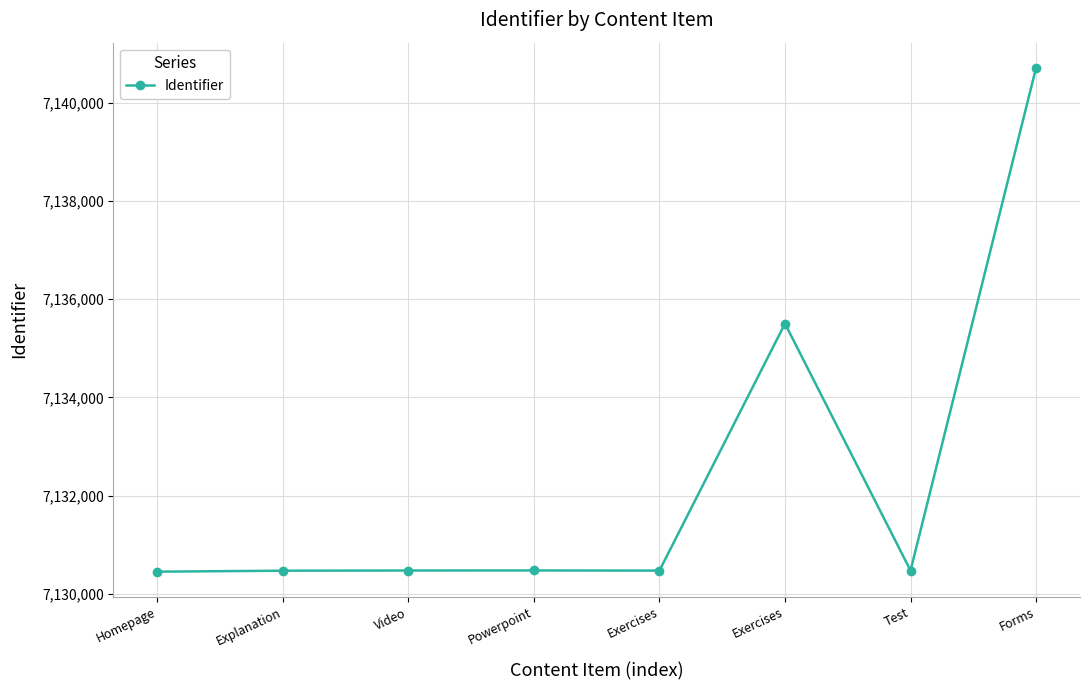

Between Exercises and Forms, which is larger?

Forms